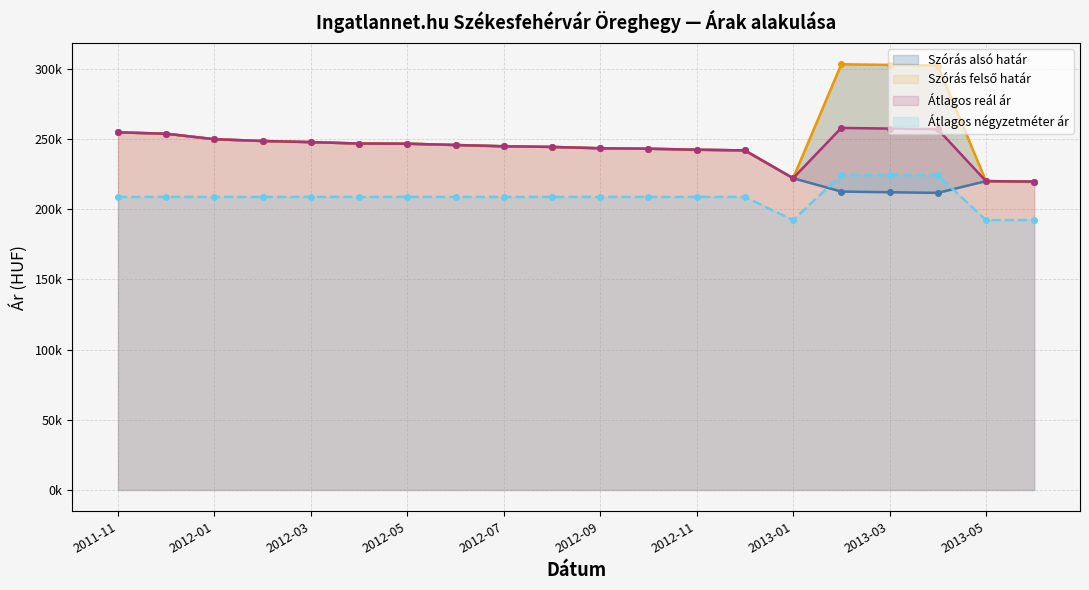

Does the chart display data point markers on the line(s)?

Yes